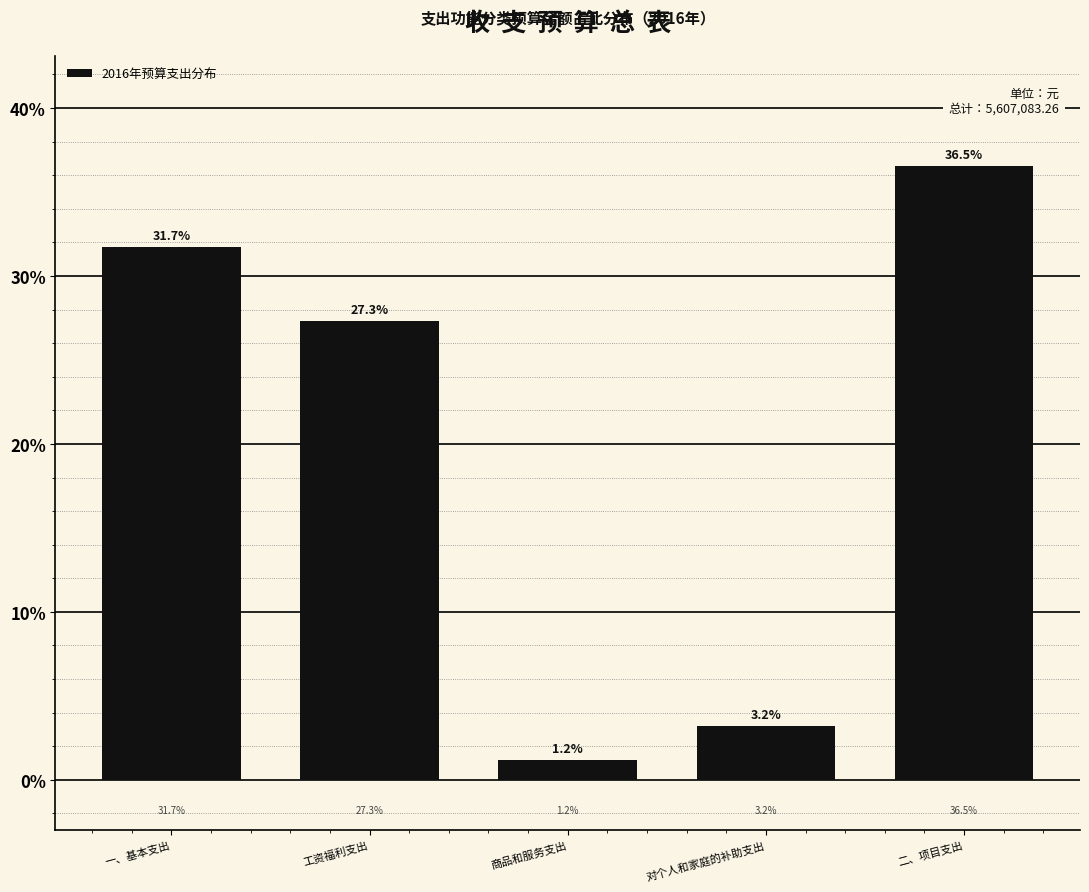

Reading left to right, list all the values displayed in this chart.

31.7	27.3	1.2	3.2	36.5